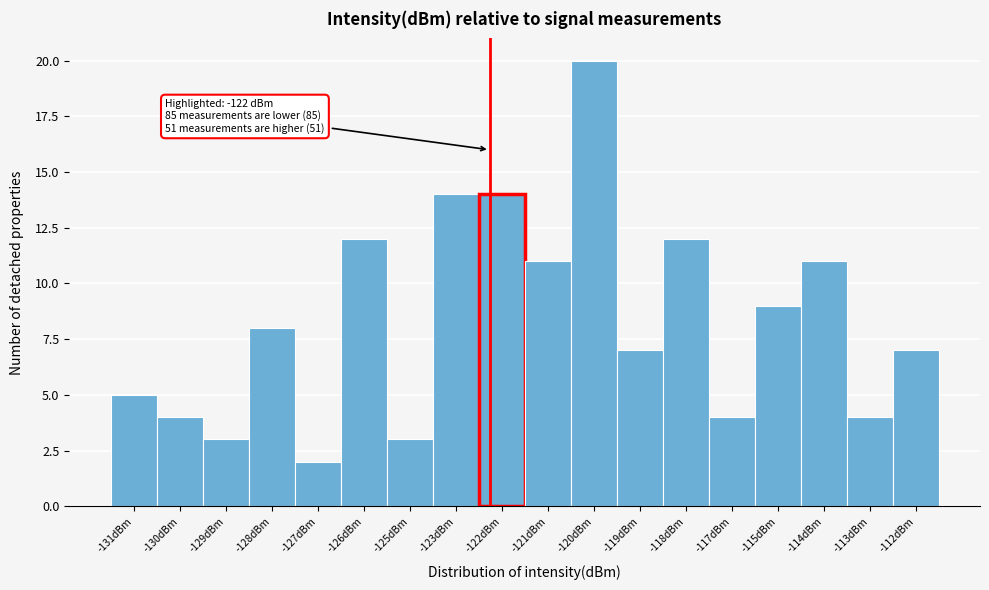

Reading left to right, what are all the values shown in this chart?

-131dBm=5	-130dBm=4	-129dBm=3	-128dBm=8	-127dBm=2	-126dBm=12	-125dBm=3	-123dBm=14	-122dBm=14	-121dBm=11	-120dBm=20	-119dBm=7	-118dBm=12	-117dBm=4	-115dBm=9	-114dBm=11	-113dBm=4	-112dBm=7